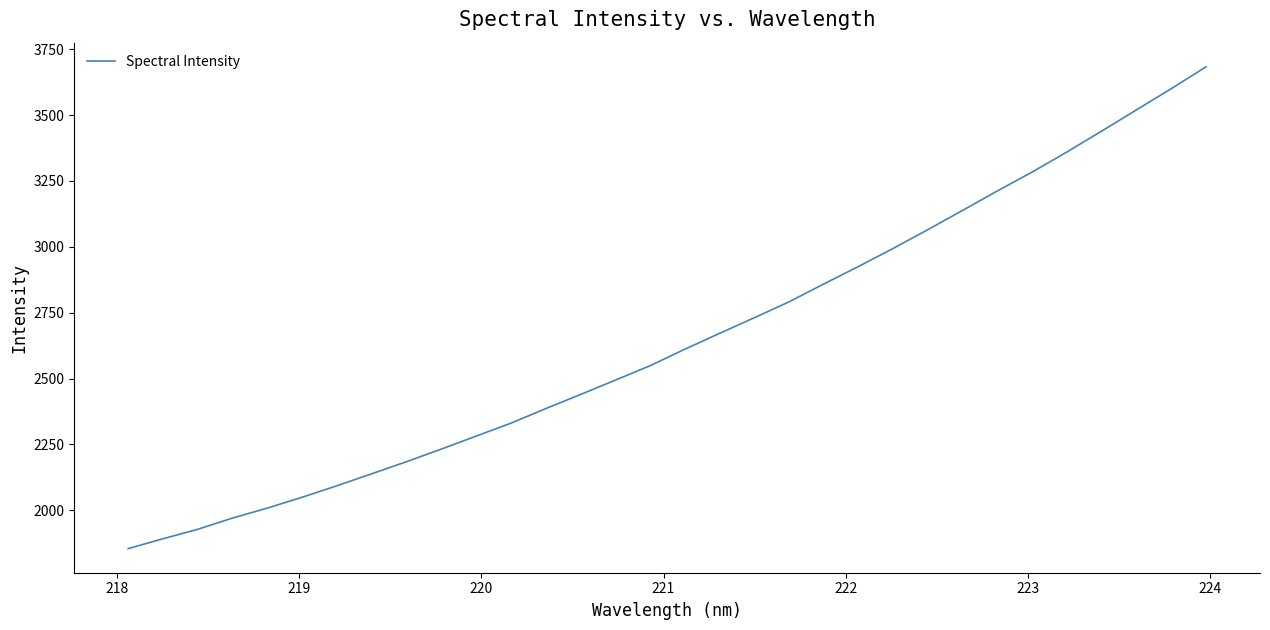

What is the difference between the maximum and minimum values?

1829.2